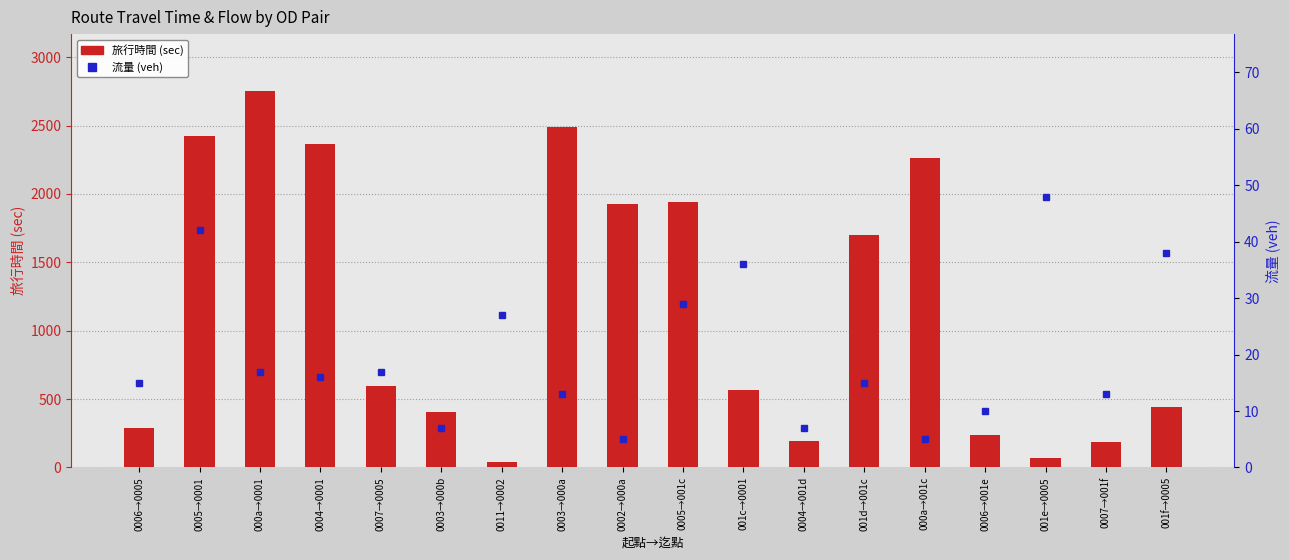

Reading left to right, what are all the values shown in this chart?

旅行時間 (sec): 0006→0005=292	0005→0001=2426	000a→0001=2755	0004→0001=2368	0007→0005=596	0003→000b=409	0011→0002=39	0003→000a=2489	0002→000a=1926	0005→001c=1940	001c→0001=569	0004→001d=193	001d→001c=1701	000a→001c=2259	0006→001e=239	001e→0005=69	0007→001f=186	001f→0005=441
流量 (veh): 0006→0005=15	0005→0001=42	000a→0001=17	0004→0001=16	0007→0005=17	0003→000b=7	0011→0002=27	0003→000a=13	0002→000a=5	0005→001c=29	001c→0001=36	0004→001d=7	001d→001c=15	000a→001c=5	0006→001e=10	001e→0005=48	0007→001f=13	001f→0005=38